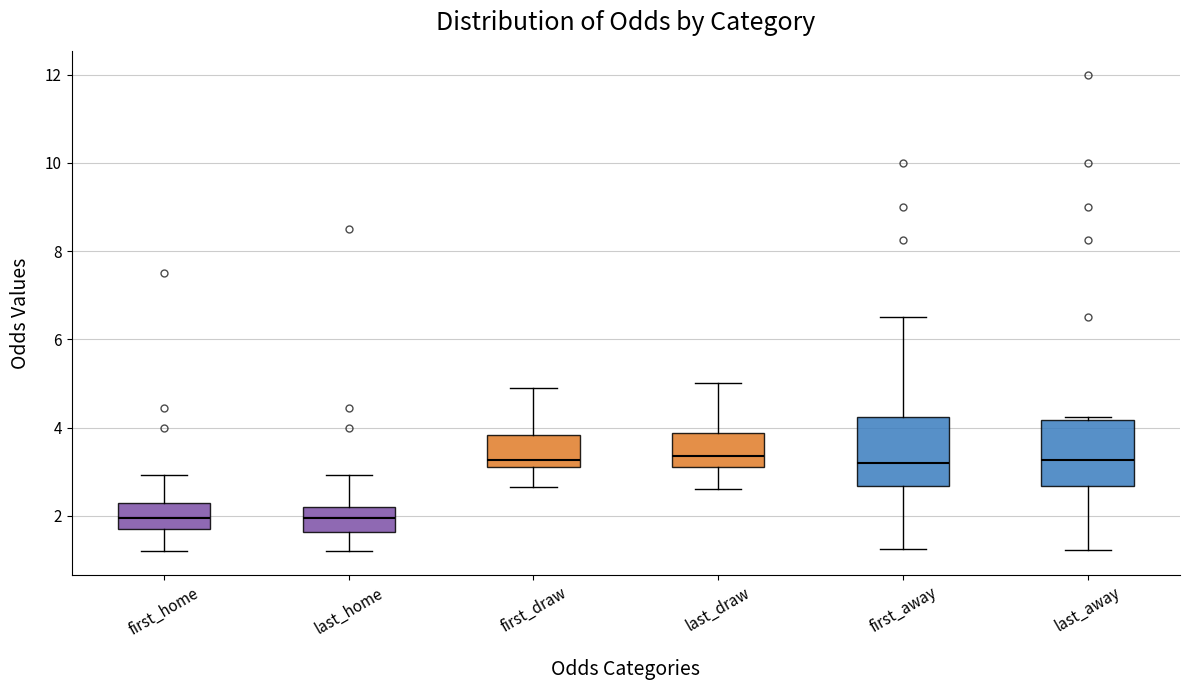

Reading left to right, transcribe this box plot: for each box, give where its median line is, the range the box spans, and where its two whiskers end, as read against the y-axis. The values are not printed on the chart, so give them approximately, as read against the axis.

first_home: median 2.0, box 1.6 to 2.2, whiskers 1.2 to 3.0
last_home: median 2.0, box 1.6 to 2.2, whiskers 1.2 to 3.0
first_draw: median 3.2 (just above the box's lower edge), box 3.2 to 3.8, whiskers 2.6 to 5.0
last_draw: median 3.4, box 3.2 to 3.8, whiskers 2.6 to 5.0
first_away: median 3.2, box 2.6 to 4.2, whiskers 1.2 to 6.6
last_away: median 3.2, box 2.6 to 4.2, whiskers 1.2 to 4.2 (just above the box's upper edge)